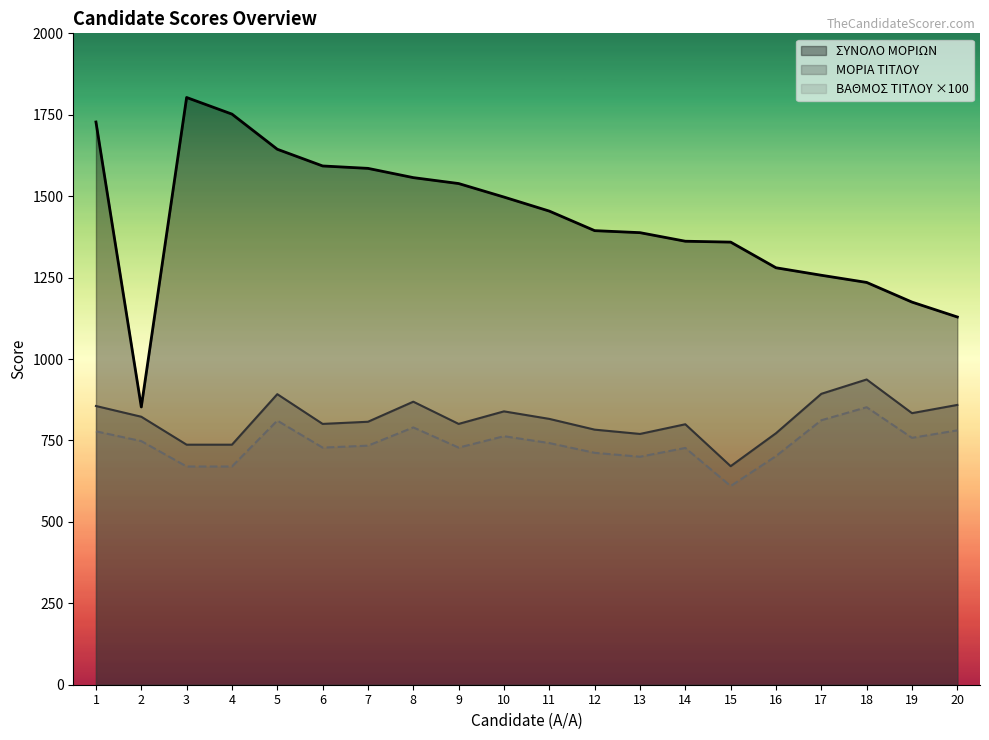

At 12, list the series in order from largest to smallest.

ΣΥΝΟΛΟ ΜΟΡΙΩΝ, ΜΟΡΙΑ ΤΙΤΛΟΥ, ΒΑΘΜΟΣ ΤΙΤΛΟΥ ×100